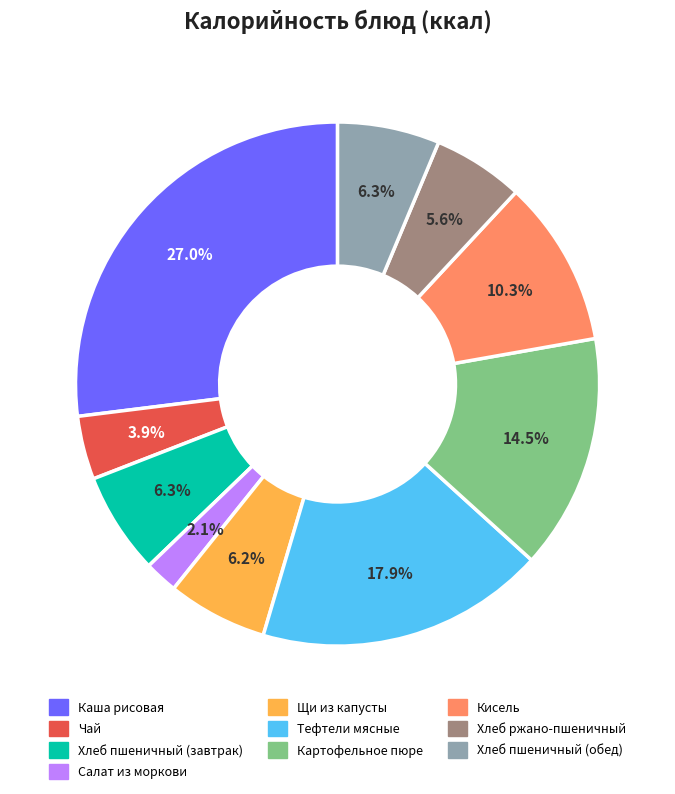

How many segments does this pie chart have?

10